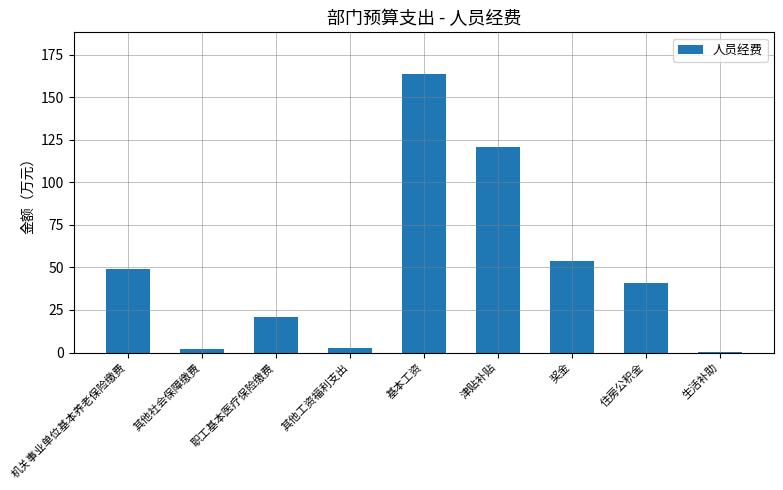

How many values exceed 40?

5